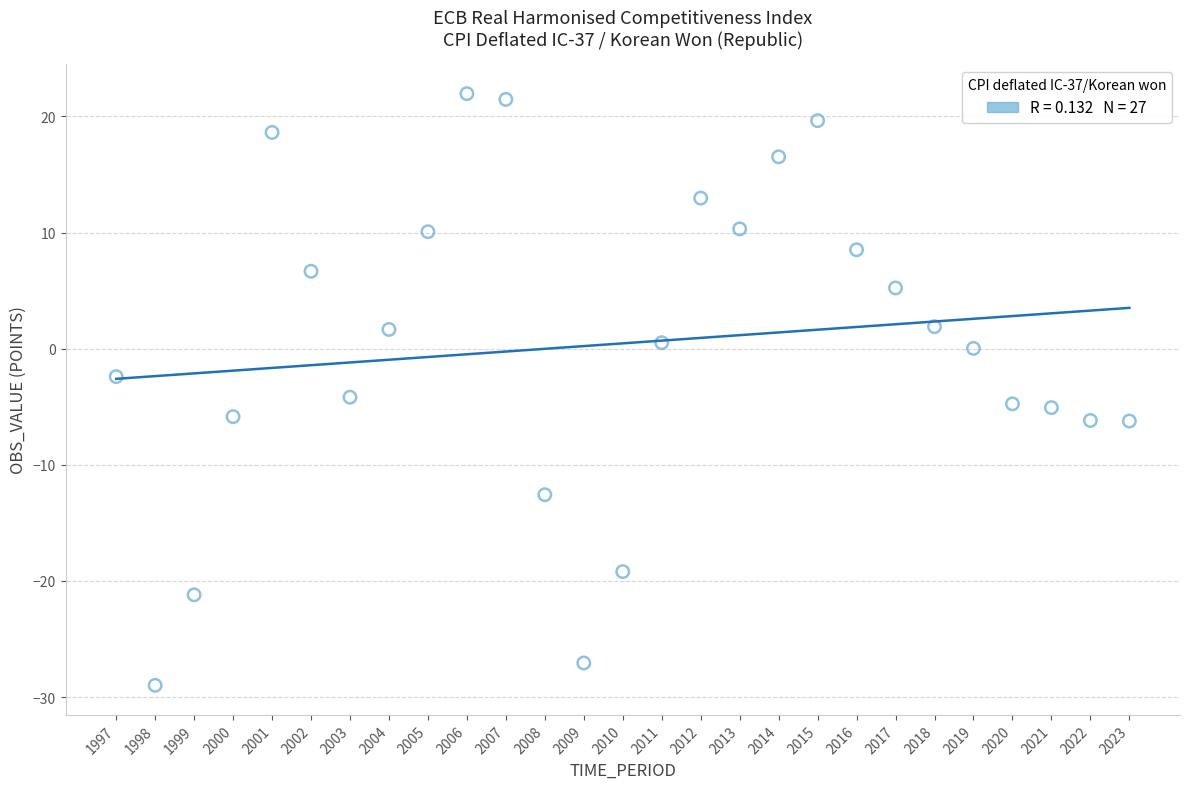

What Y value in the scatter plot is closest to -3?

-2.4